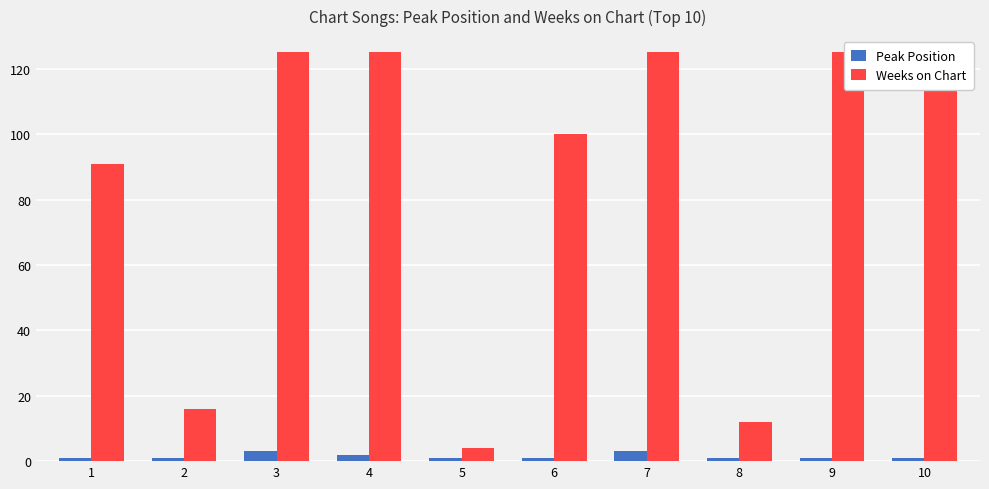

Which series has the largest range (max minus min)?

Weeks on Chart